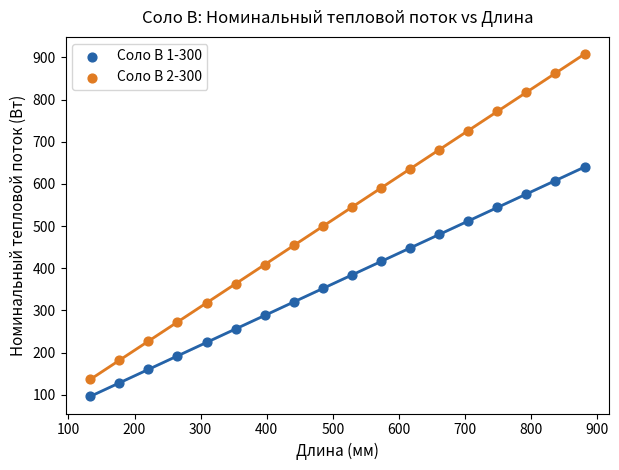

Which series reaches the maximum Y coordinate?

Соло В 2-300